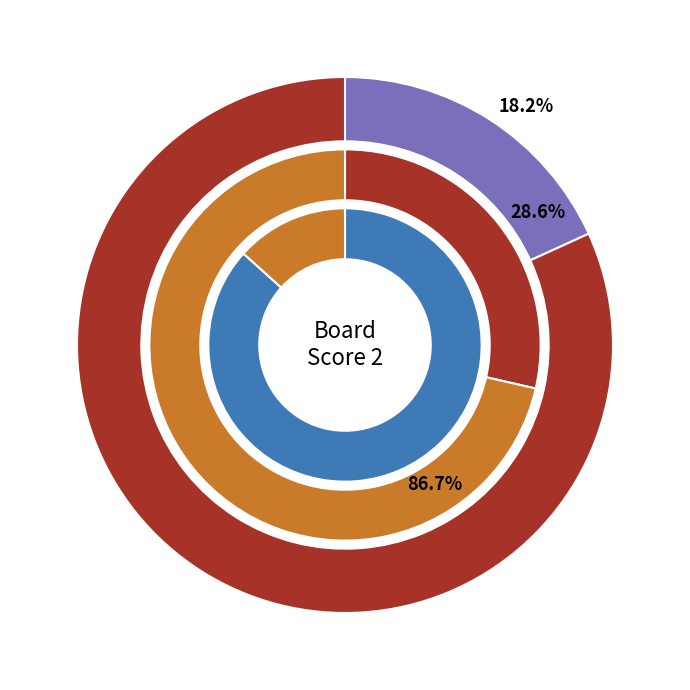

What percentage is NOT represented by 5?

74.5%